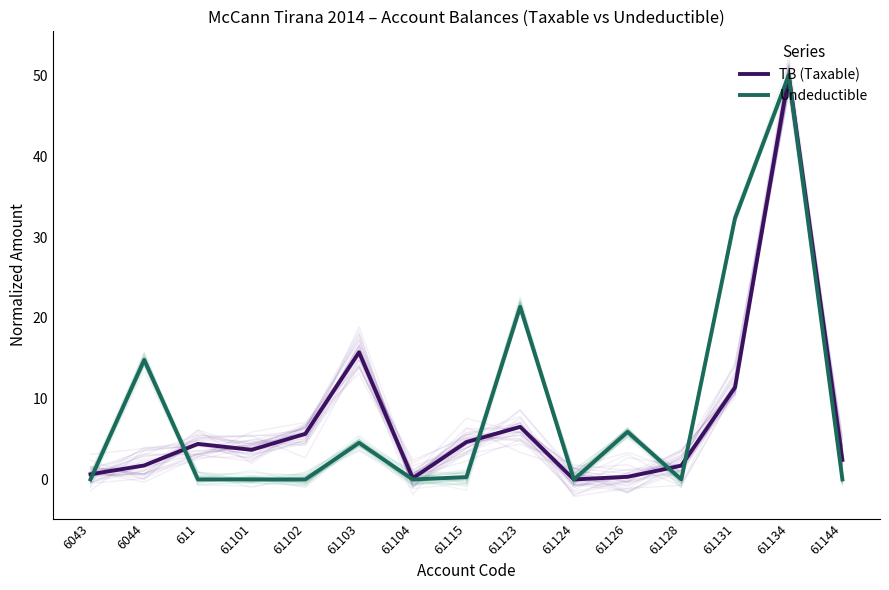

Reading left to right, transcribe all the data shown in this chart.

TB (Taxable): 6043=0.6	6044=1.7	611=4.4	61101=3.7	61102=5.6	61103=15.7	61104=0.1	61115=4.6	61123=6.5	61124=0.0	61126=0.3	61128=1.7	61131=11.4	61134=50.0	61144=2.4
Undeductible: 6043=0.0	6044=14.8	611=0.0	61101=0.0	61102=0.0	61103=4.5	61104=0.0	61115=0.3	61123=21.4	61124=0.0	61126=5.9	61128=0.0	61131=32.3	61134=50.0	61144=0.0